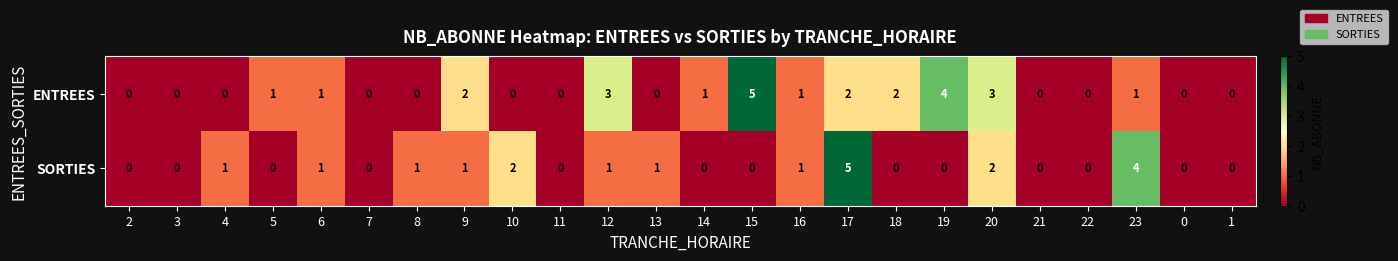

What is the difference between the maximum and minimum values in the ENTREES series?

5